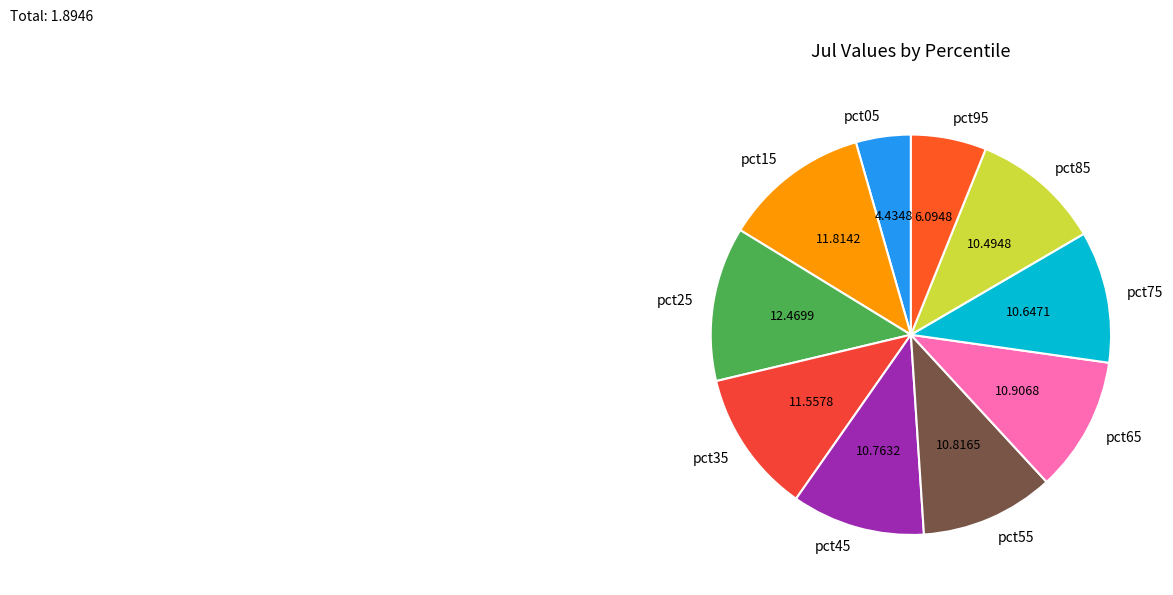

Does pct45 represent more than half of the total?

No